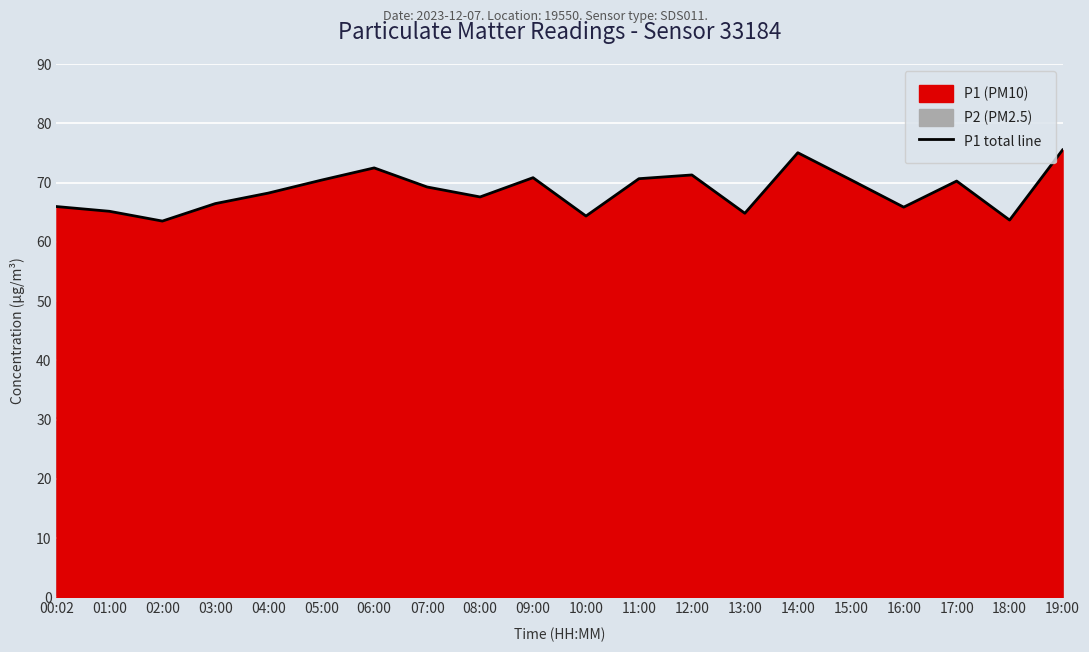

What is the smallest value displayed?

63.5